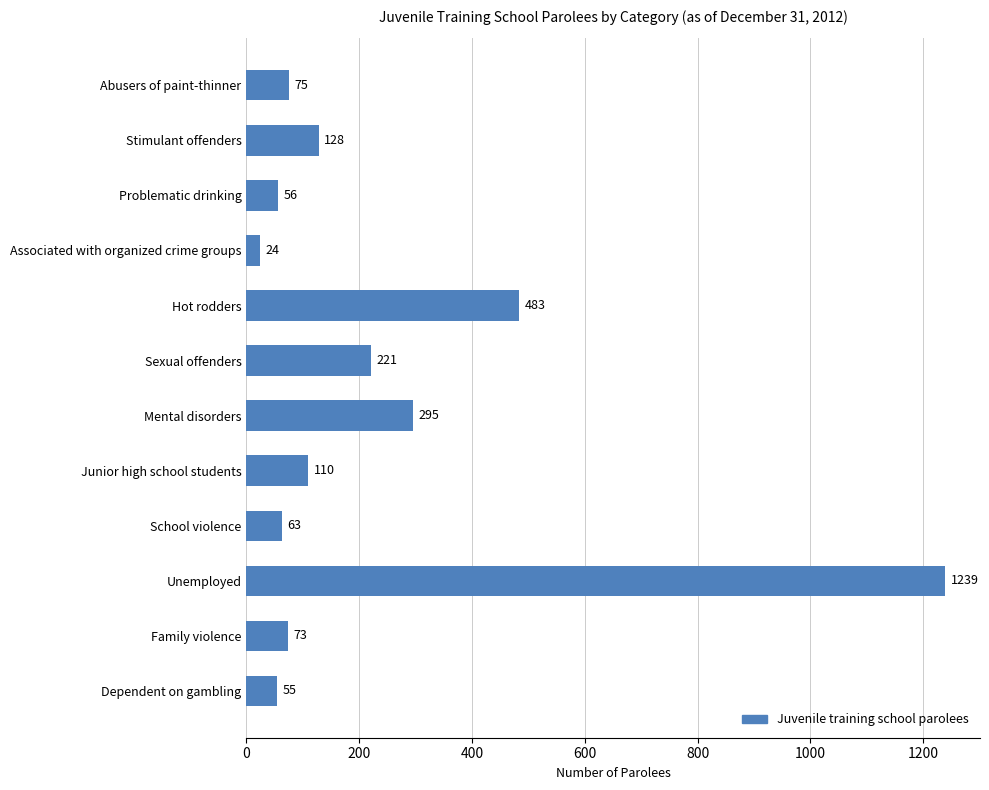

What is the label of the 3rd bar from the bottom?

Unemployed